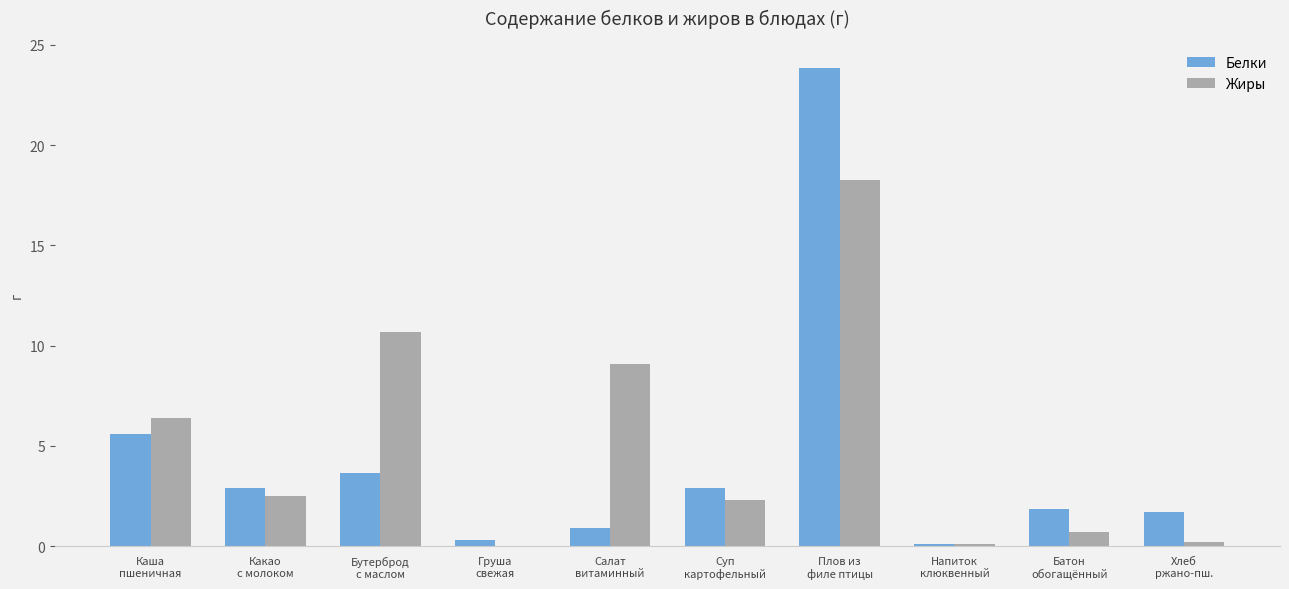

What is the spread (max minus min) of values at Груша
свежая?

0.3